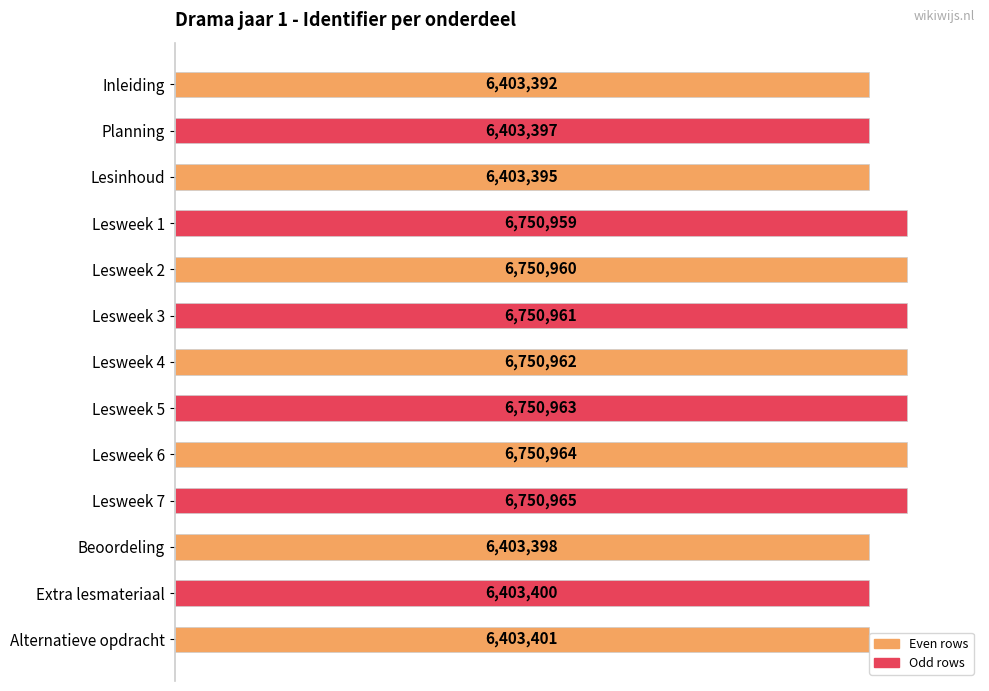

Does the chart contain stacked bars?

No